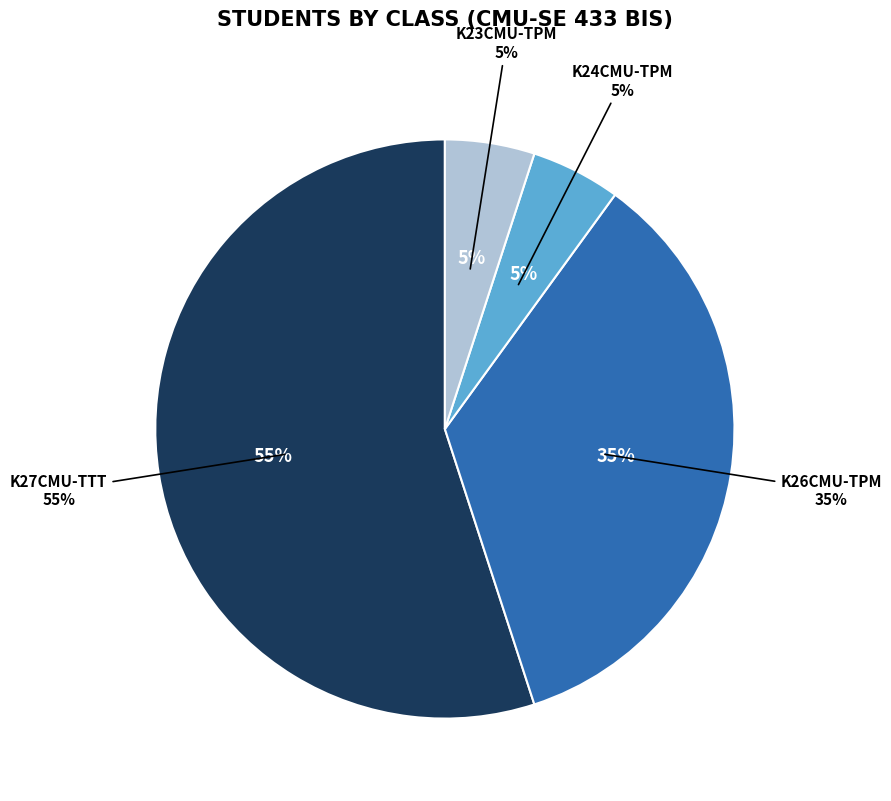

To the nearest percent, what is the combined percentage of K27CMU-TTT and K26CMU-TPM?

90%